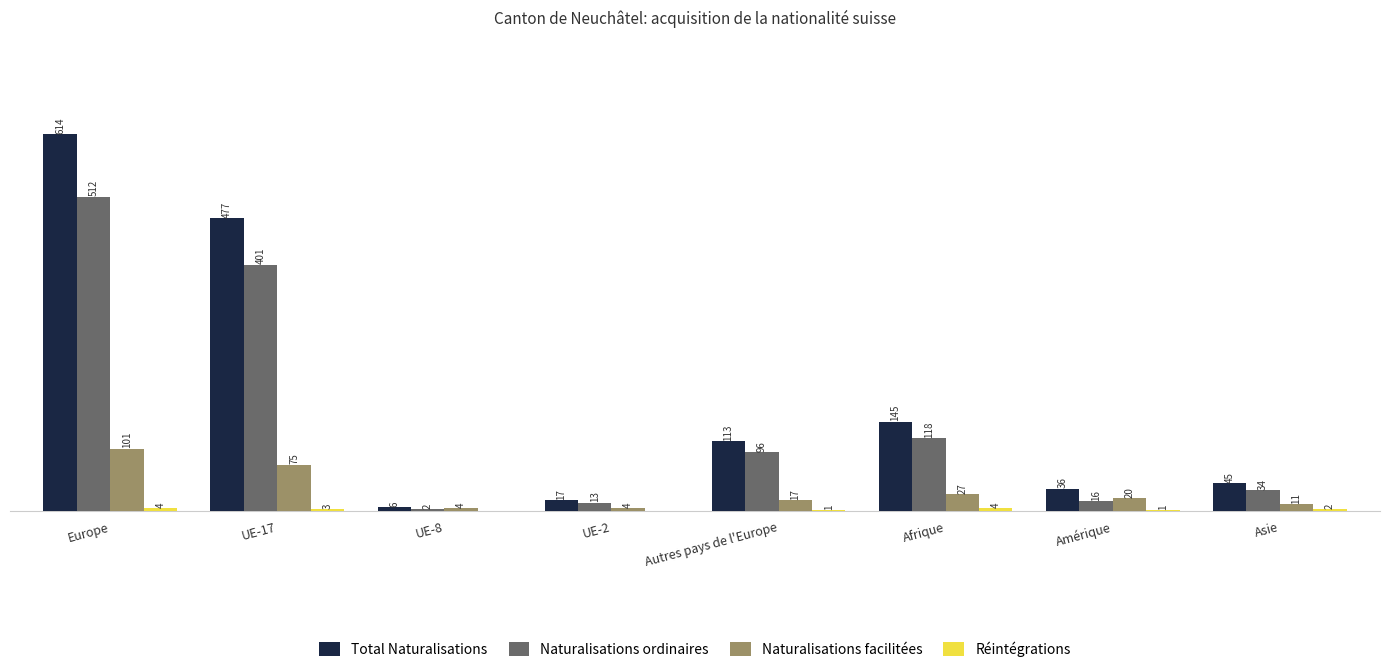

At which category is the sum across all series the highest?

Europe